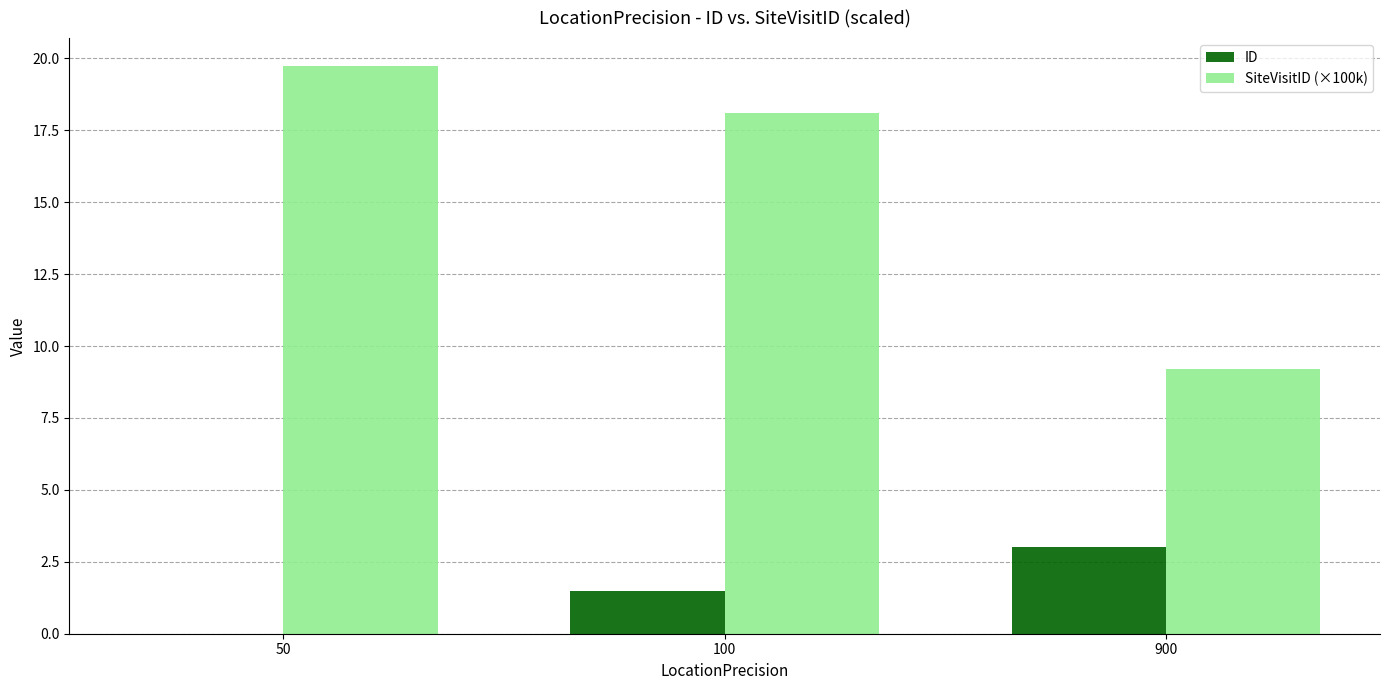

What is the maximum value shown in the chart?

19.7